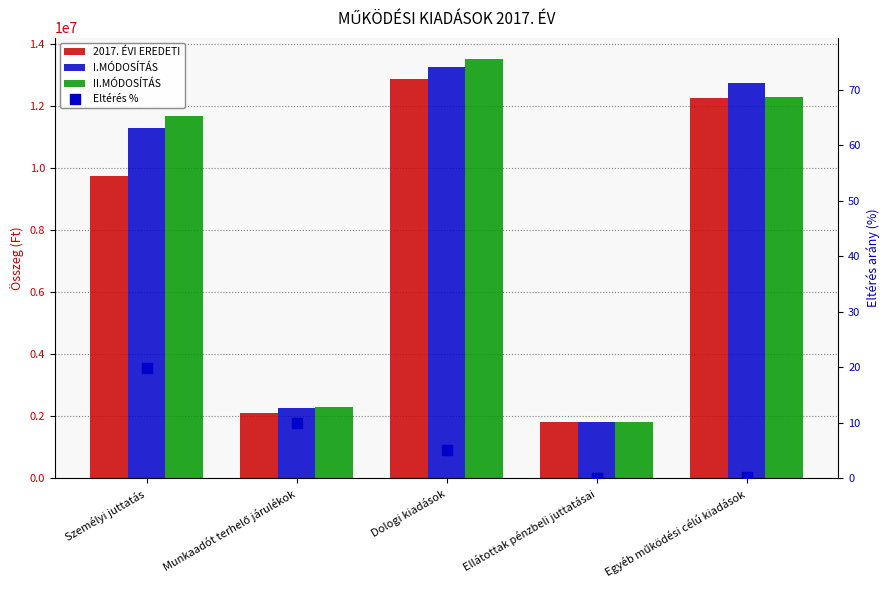

What are all the series names shown in the legend?

2017. ÉVI EREDETI, I.MÓDOSÍTÁS, II.MÓDOSÍTÁS, Eltérés %